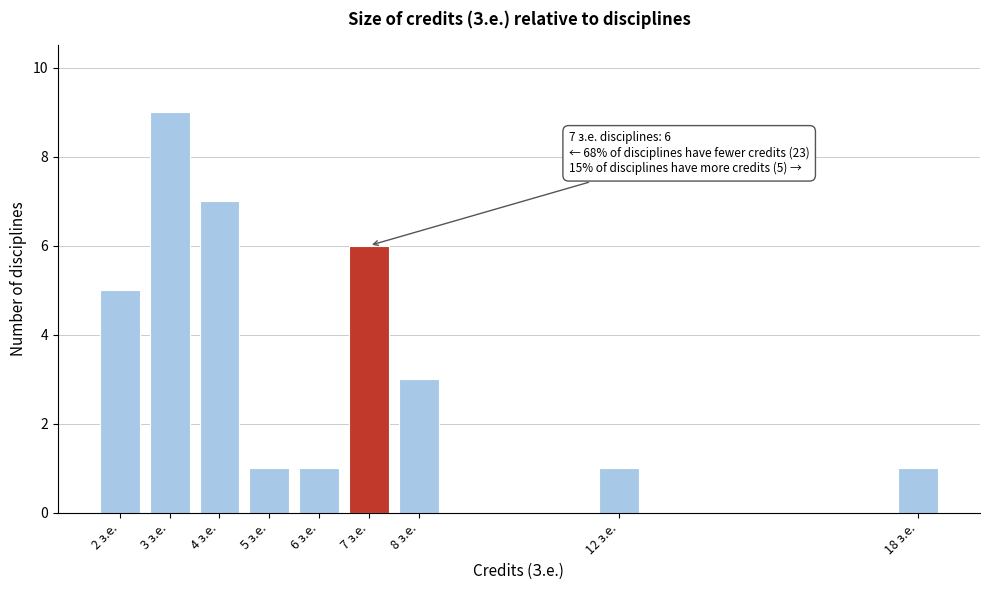

Reading left to right, transcribe all the data shown in this chart.

2 з.е.=5	3 з.е.=9	4 з.е.=7	5 з.е.=1	6 з.е.=1	7 з.е.=6	8 з.е.=3	12 з.е.=1	18 з.е.=1